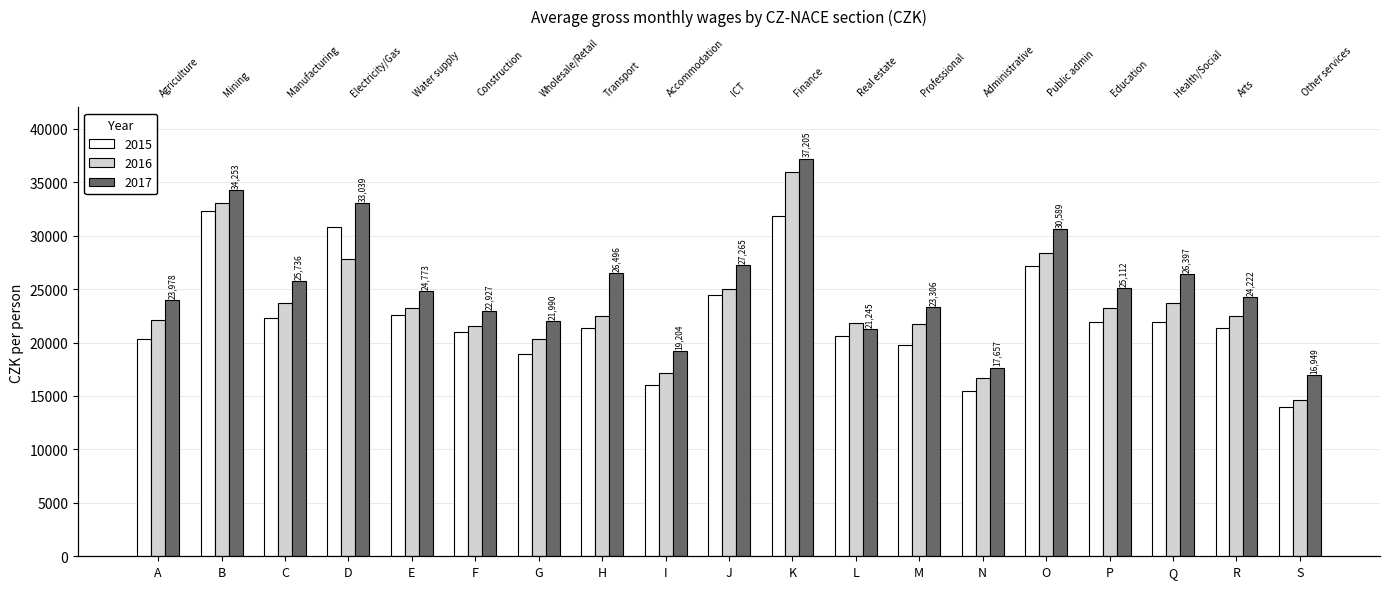

What is the sum of all 2016 values?

444859